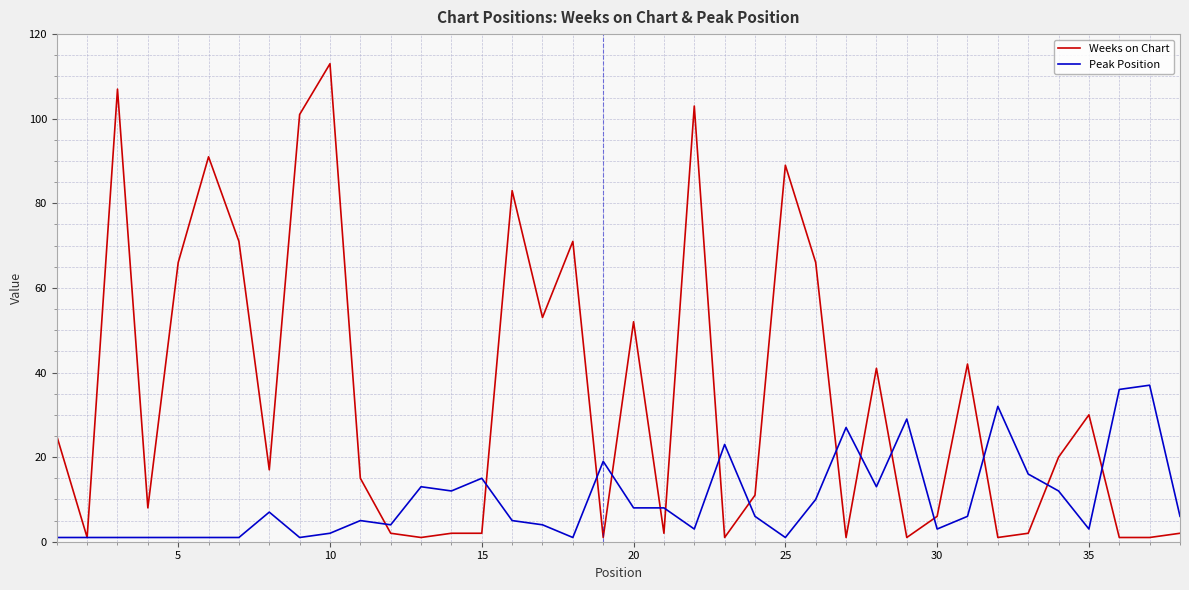

What is the maximum value for Weeks on Chart?

113